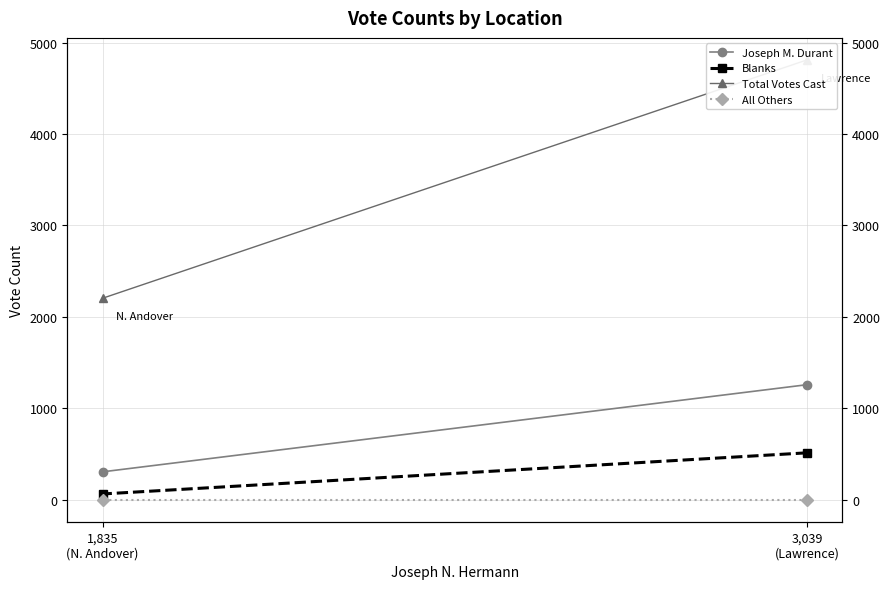

What is the sum of all Joseph M. Durant values?

1563